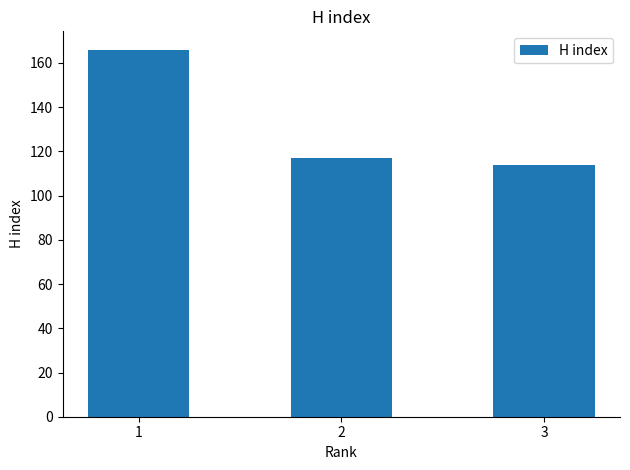

Which has a higher value, 2 or 1?

1